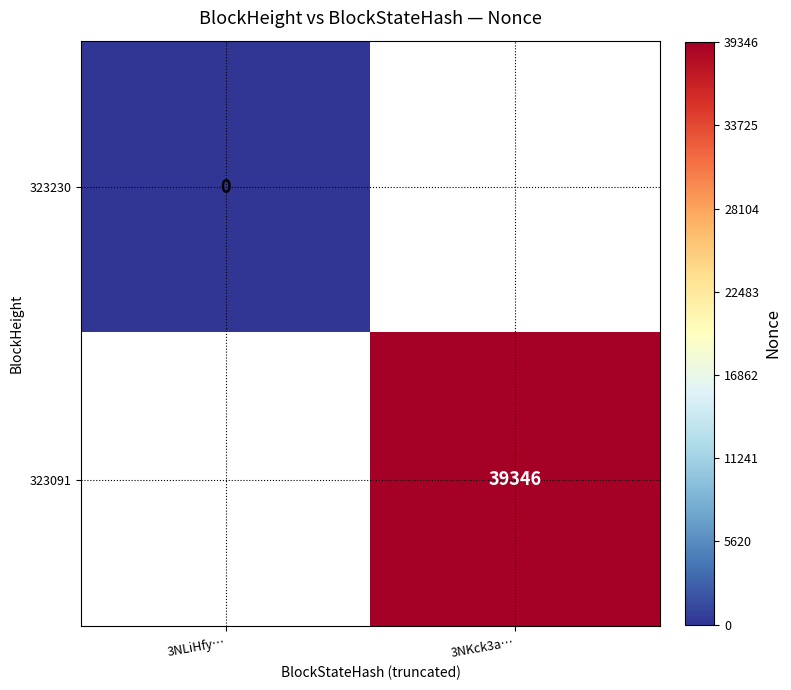

True or false: 323091 has a value of 39346 at 3NKck3a….

True